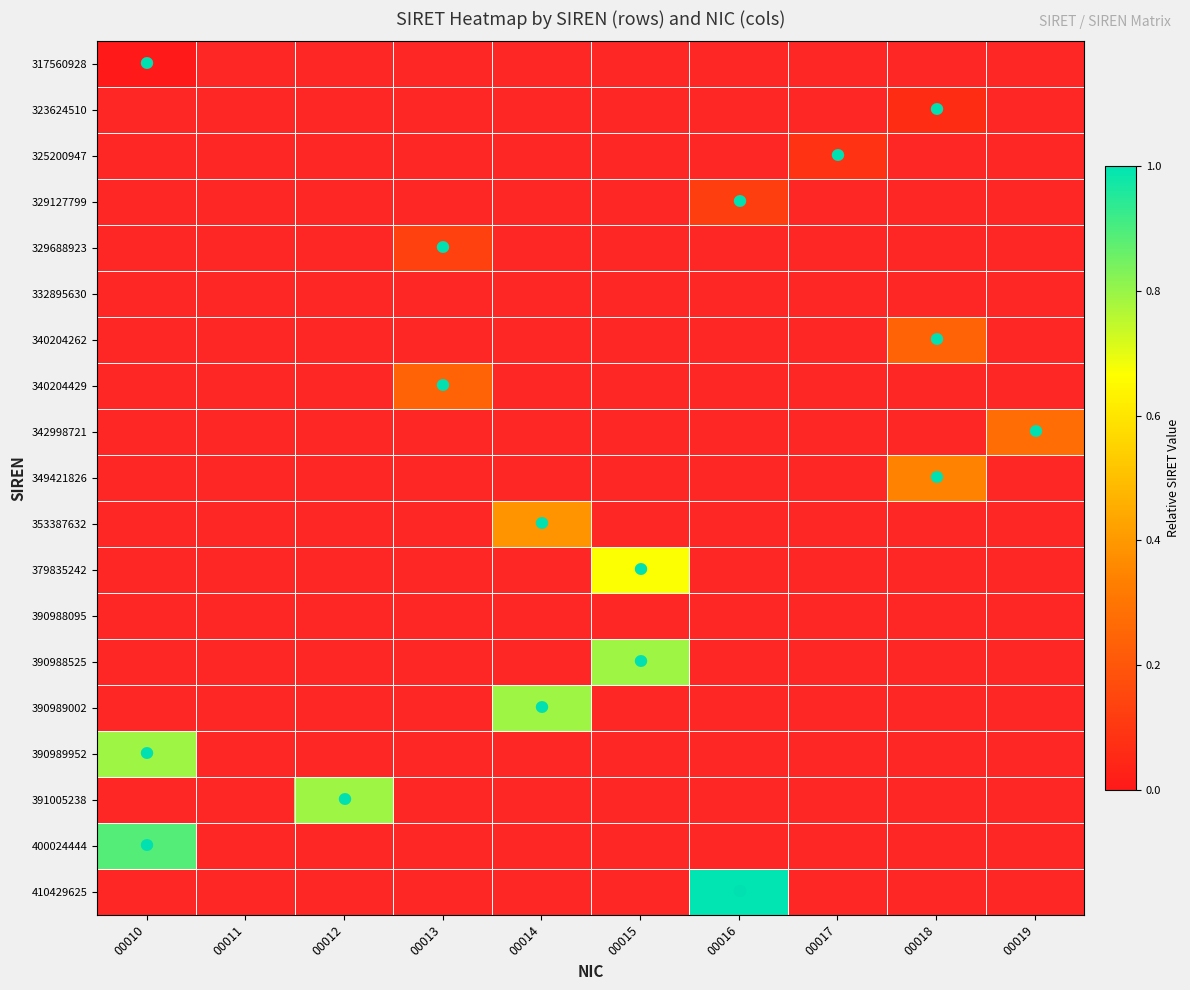

Between 00017 and 00015, which is larger?

00015